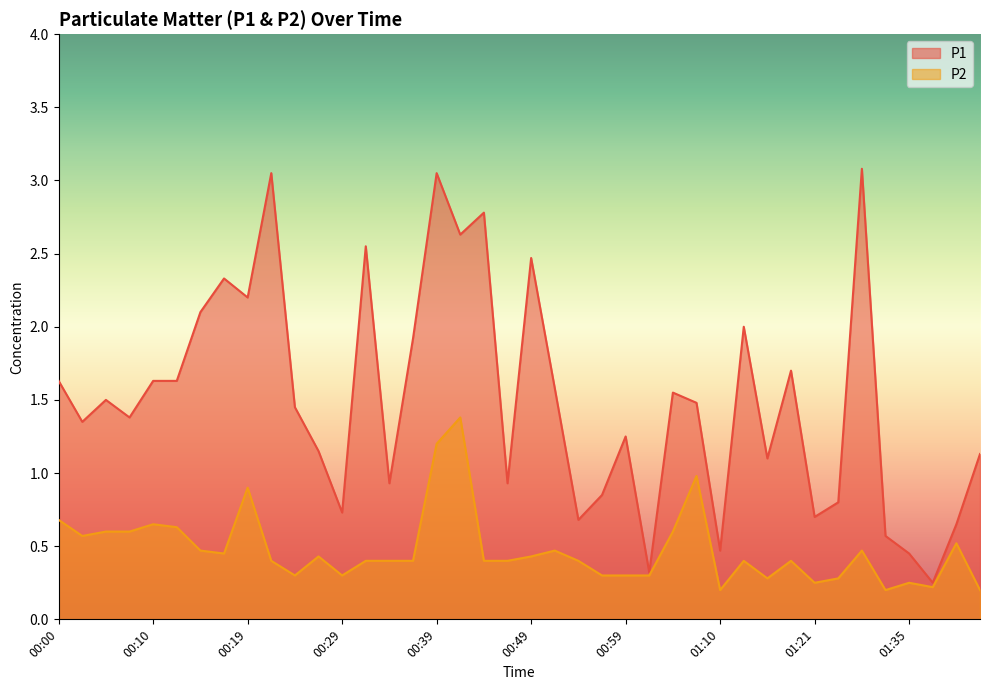

True or false: P2 has a value of 0.6 at 01:04.

True